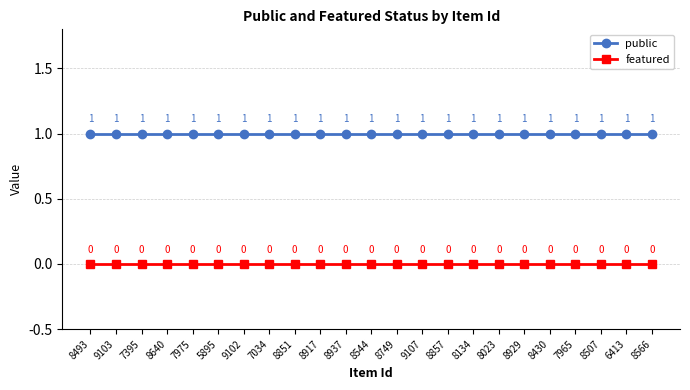

What is the label of the 6th point from the left?

5895